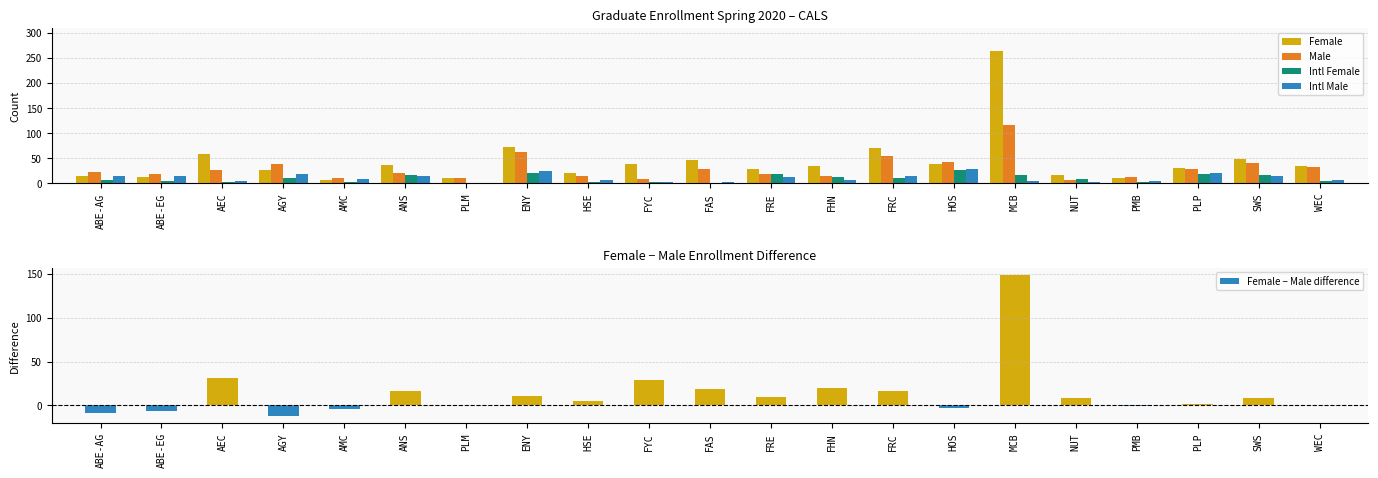

Where is Female nearest to the value 136?

ENY